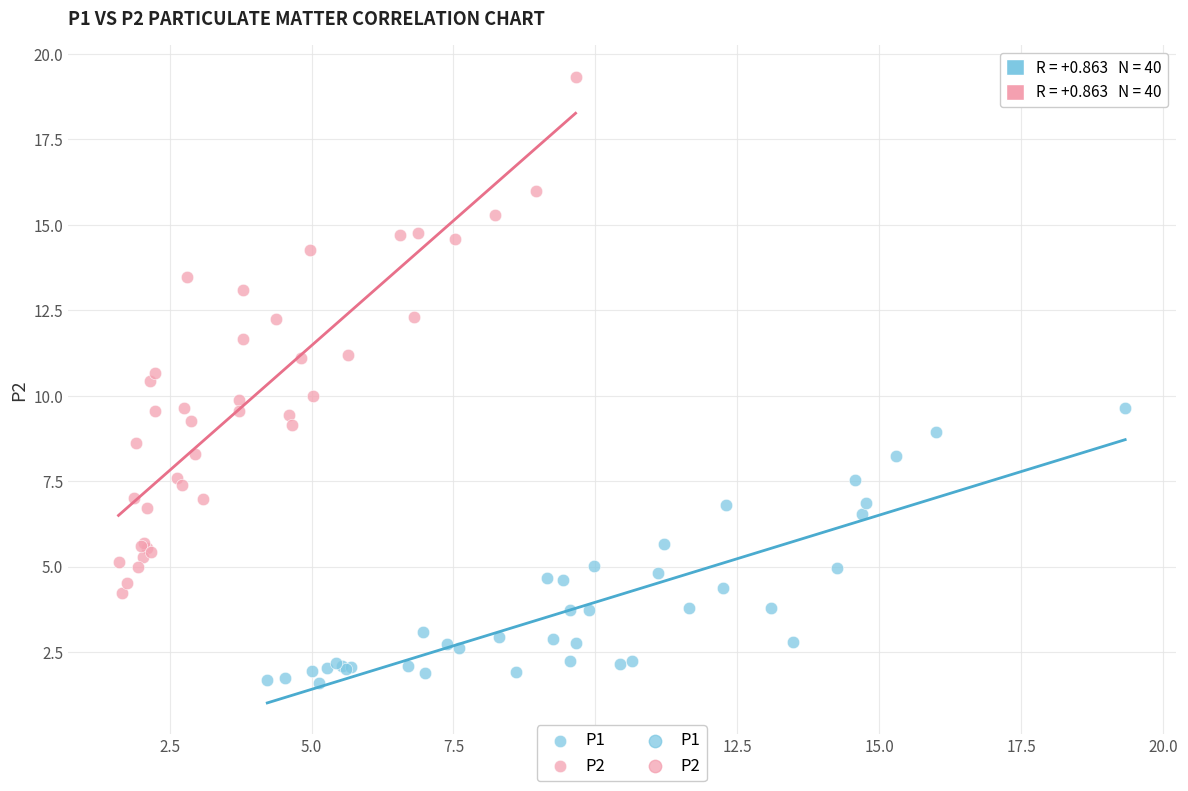

Which series reaches the minimum Y coordinate?

P1